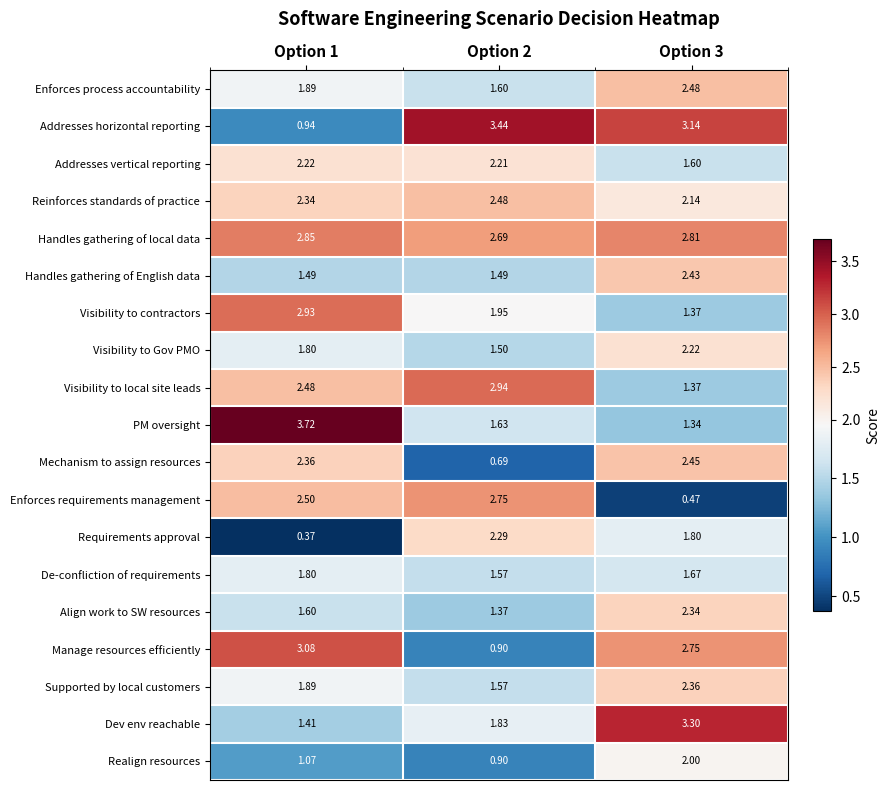

Between Option 1 and Option 3, which series saw the biggest shift?

PM oversight